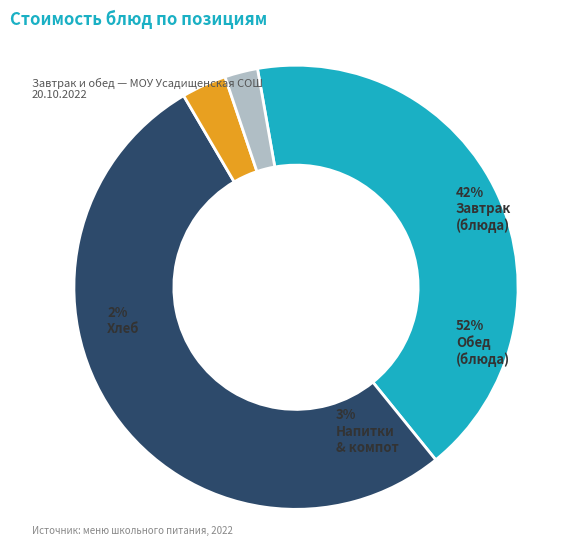

The Хлеб ржаной slice represents 2% of the pie. True or false?

True